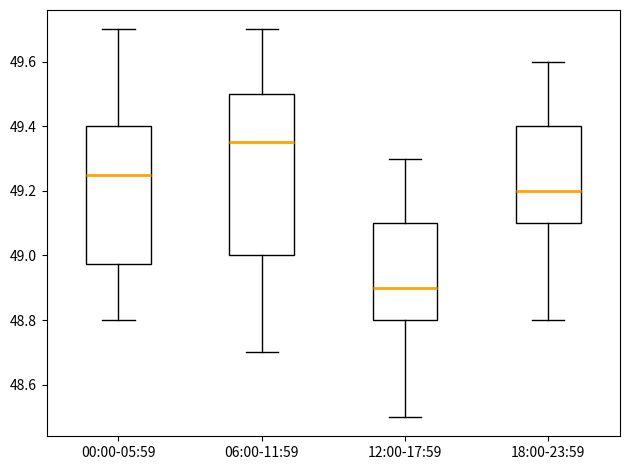

Which box has the highest median line?

06:00-11:59